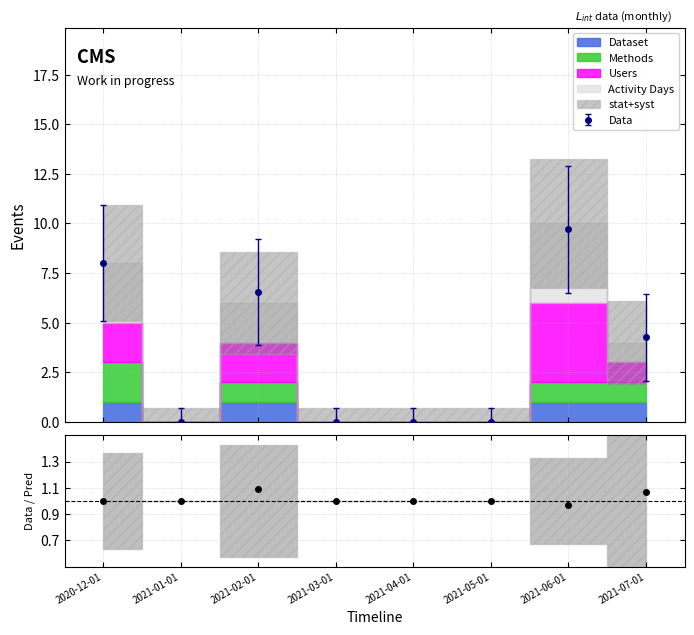

What is the difference between the second highest and minimum values?

0.1